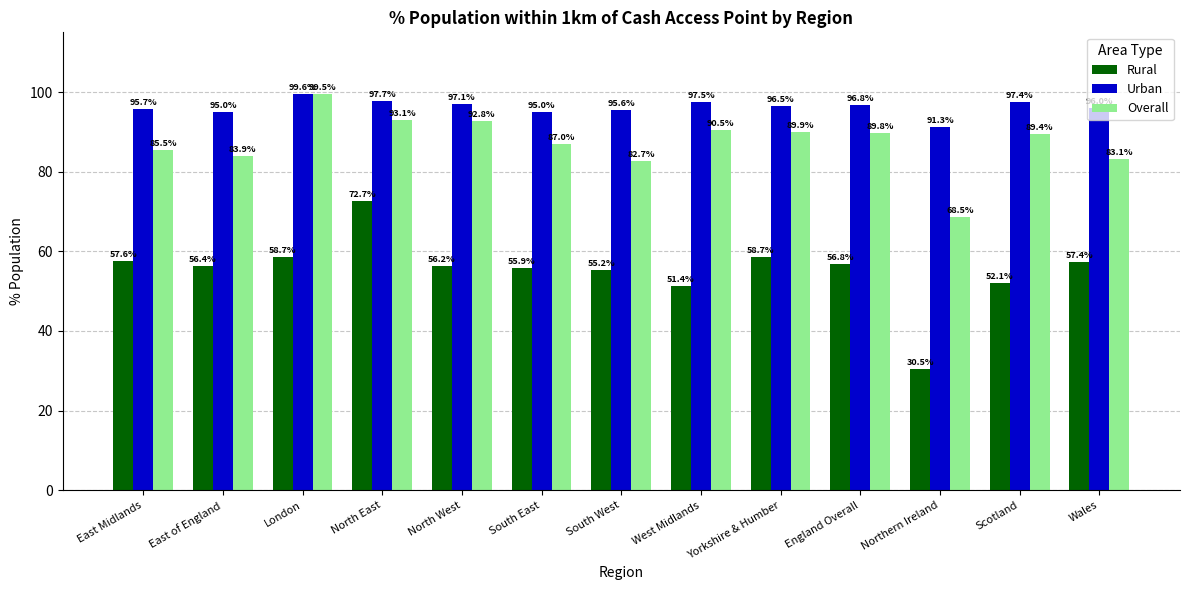

At which label does Rural reach its minimum?

Northern Ireland